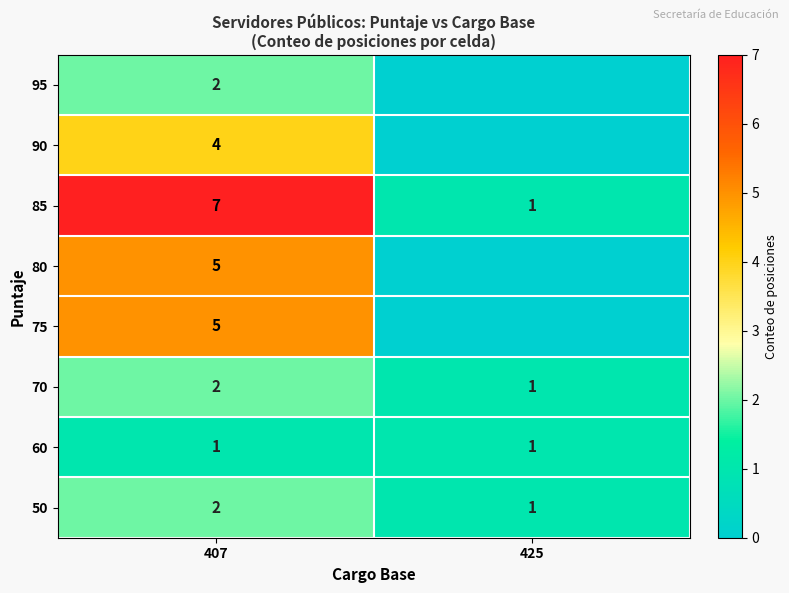

What is the sum of the 60 values at 425 and 407?

2